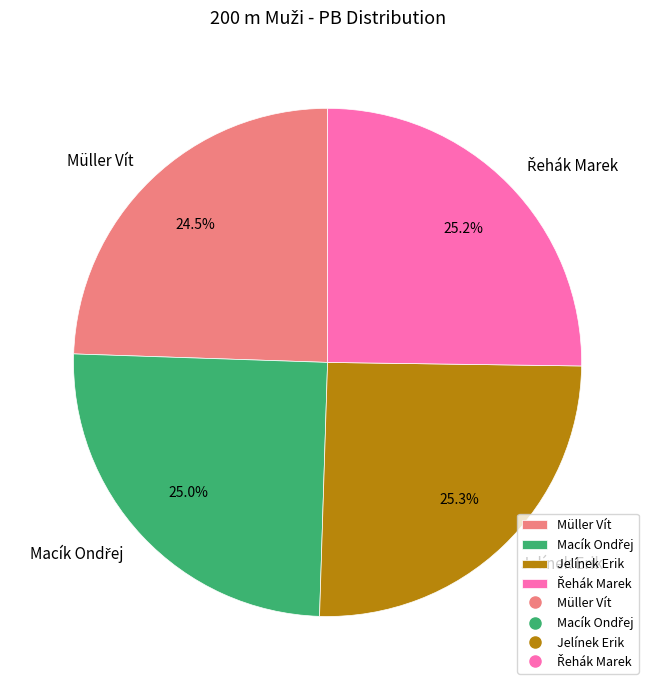

Which slice is the smallest?

Müller Vít